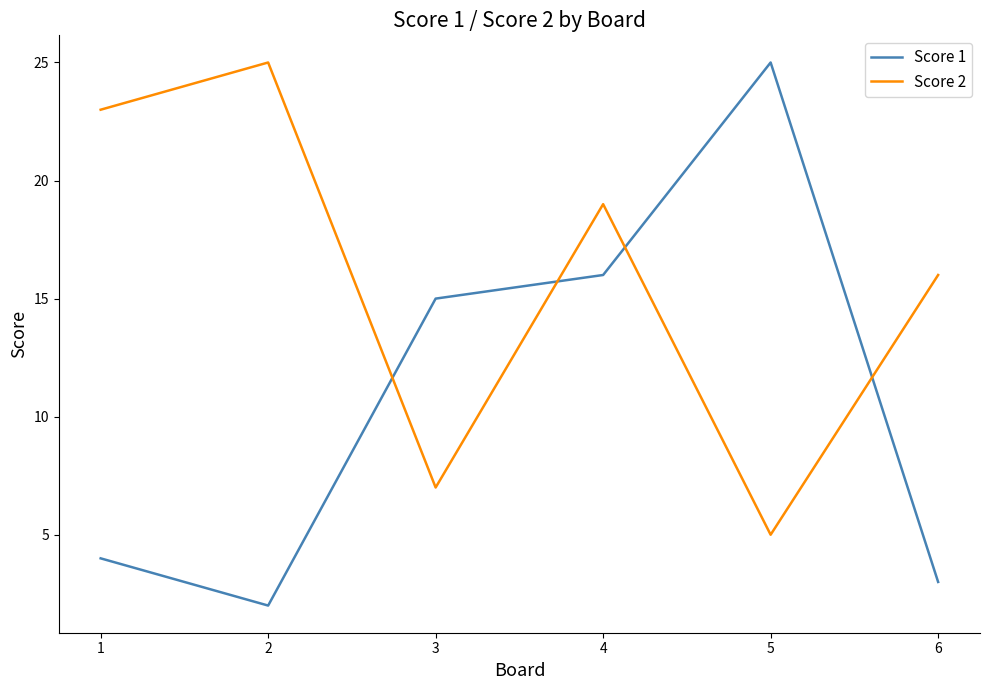

At how many categories does at least one series exceed 2?

6